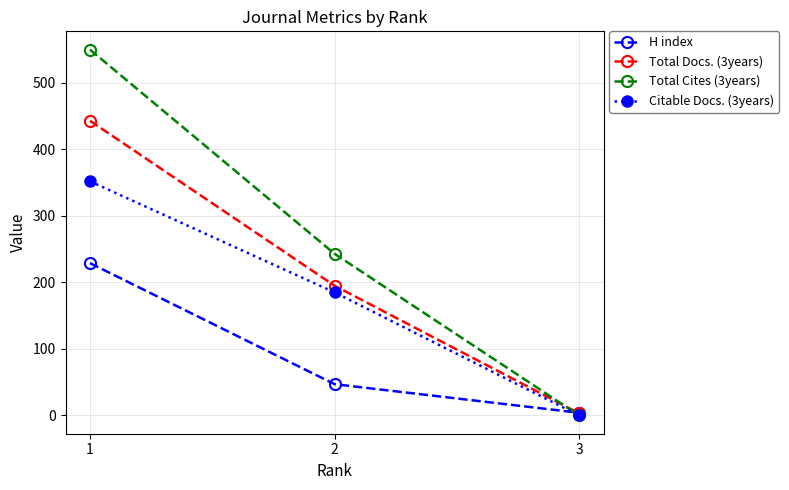

What is the difference between the maximum and minimum values in the H index series?

225